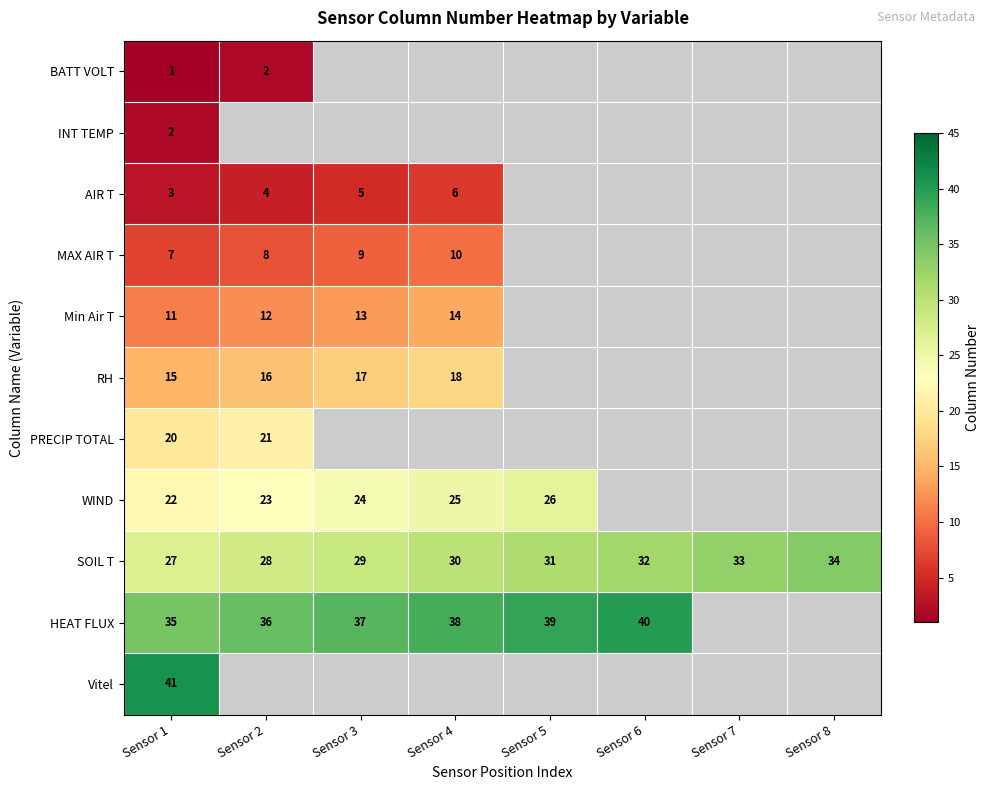

What is the difference between the maximum and minimum values in the SOIL T series?

7